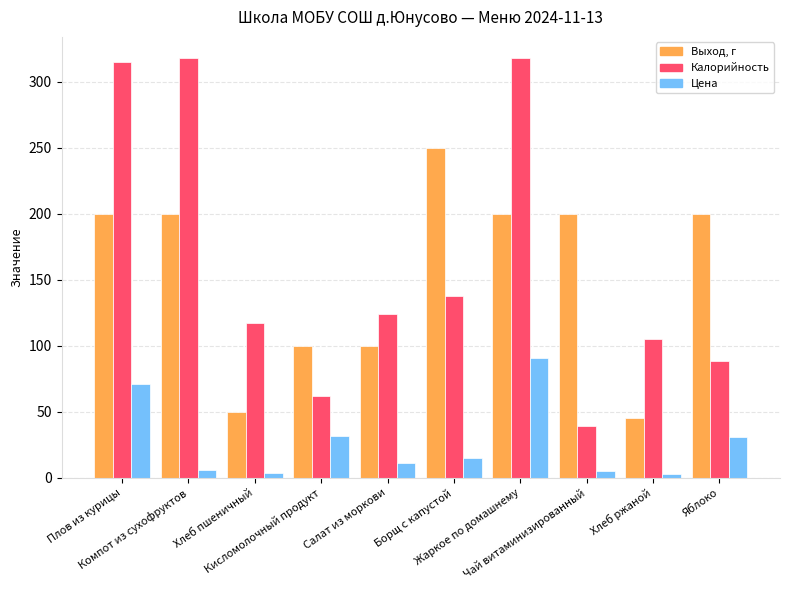

List the series in order of their peak value, lowest first.

Цена, Выход, г, Калорийность